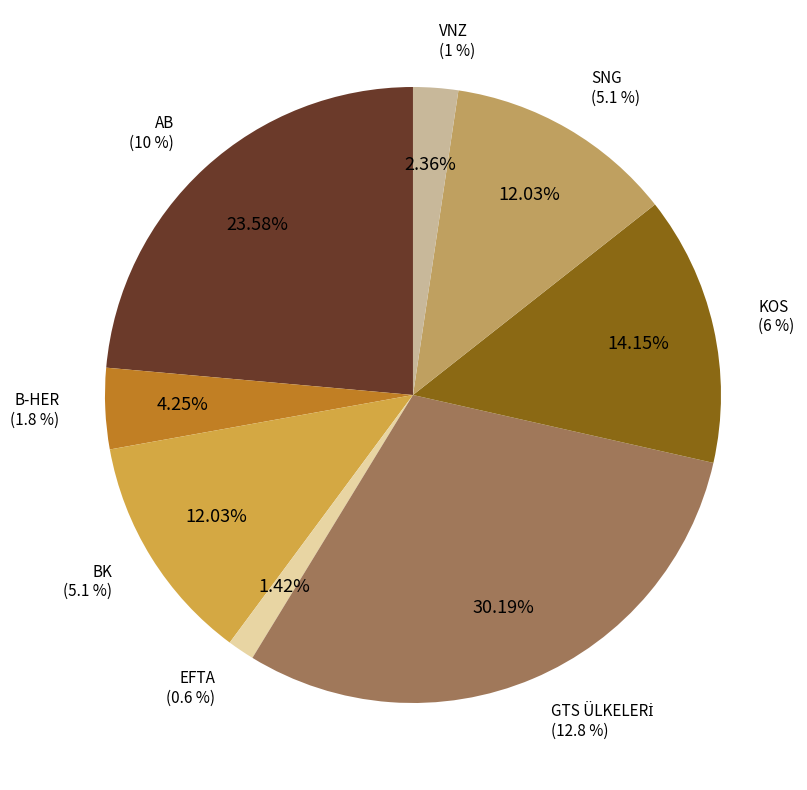

Which slice is the smallest?

EFTA